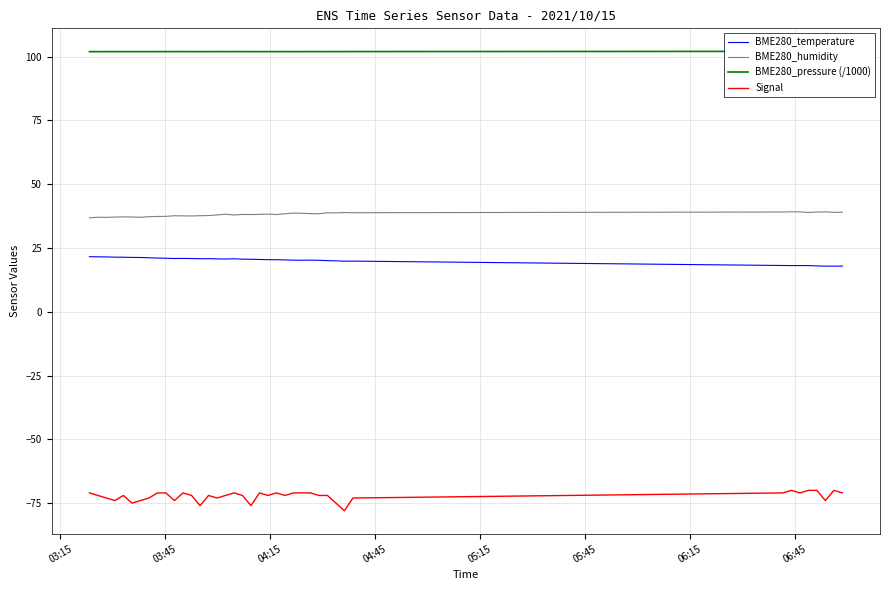

Which series has the largest range (max minus min)?

Signal